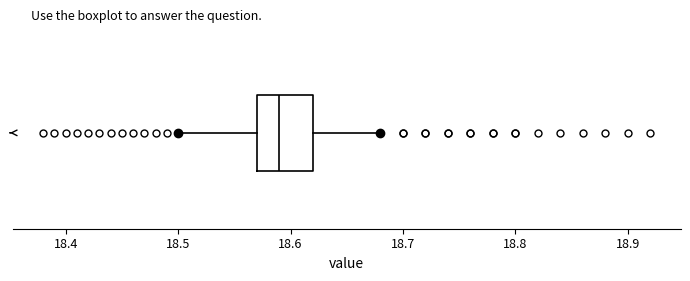

Where is the right edge of the box on the x-axis? The values are not printed on the chart, so give them approximately, as read against the axis.

18.62